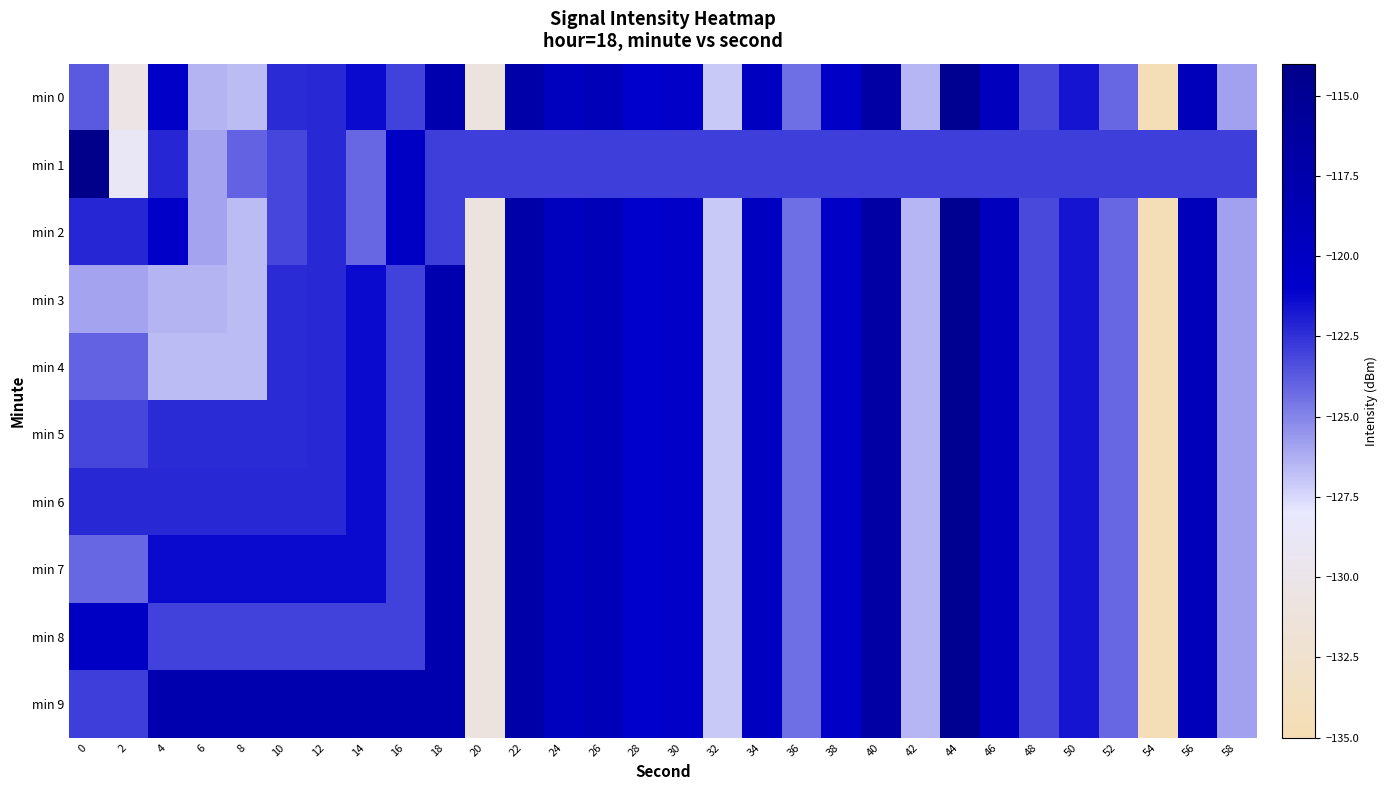

How many categories are shown in the chart?

30